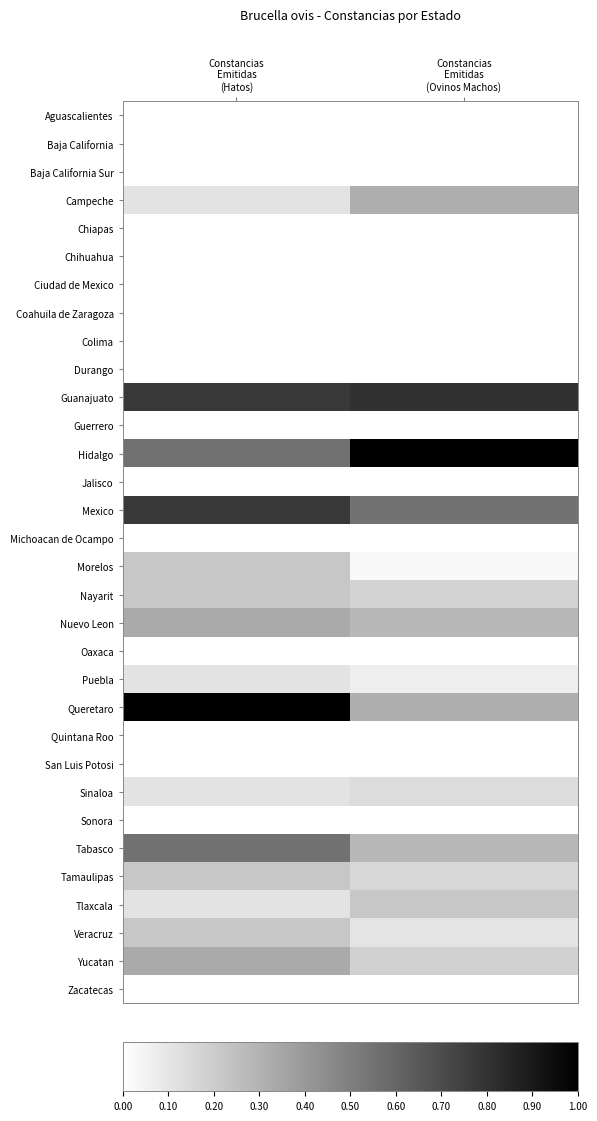

Rank the series at Constancias Emitidas (Ovinos Machos) from highest to lowest value.

Hidalgo, Guanajuato, Mexico, Campeche, Queretaro, Nuevo Leon, Tabasco, Tlaxcala, Yucatan, Nayarit, Tamaulipas, Sinaloa, Veracruz, Puebla, Morelos, Aguascalientes, Baja California, Baja California Sur, Chiapas, Chihuahua, Ciudad de Mexico, Coahuila de Zaragoza, Colima, Durango, Guerrero, Jalisco, Michoacan de Ocampo, Oaxaca, Quintana Roo, San Luis Potosi, Sonora, Zacatecas